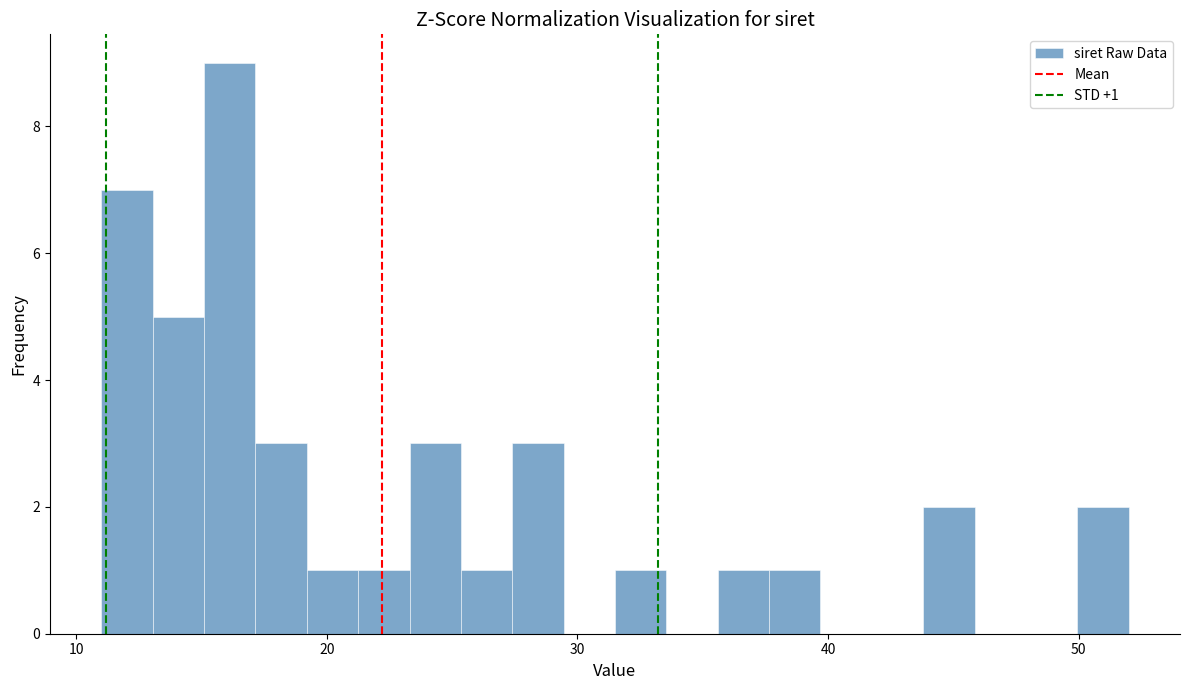

Read against the x-axis, roughly where is the centre of the tallest bar?

16